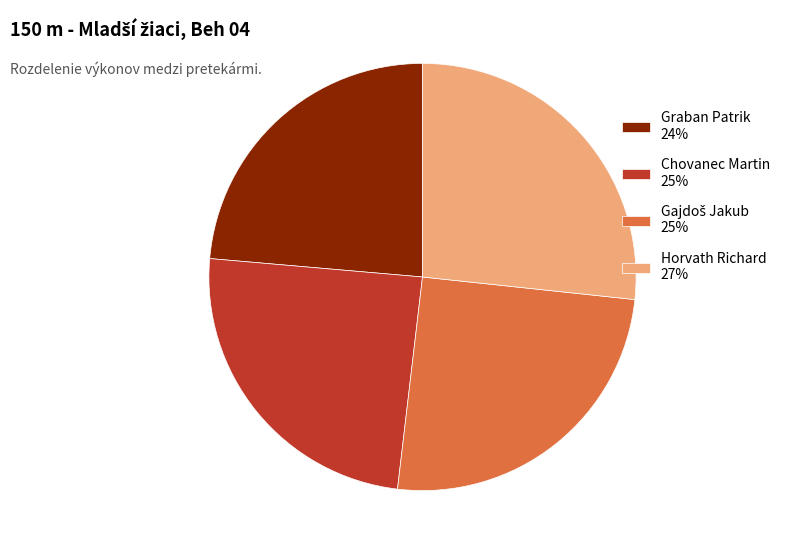

Is there any slice that represents more than half of the pie?

No